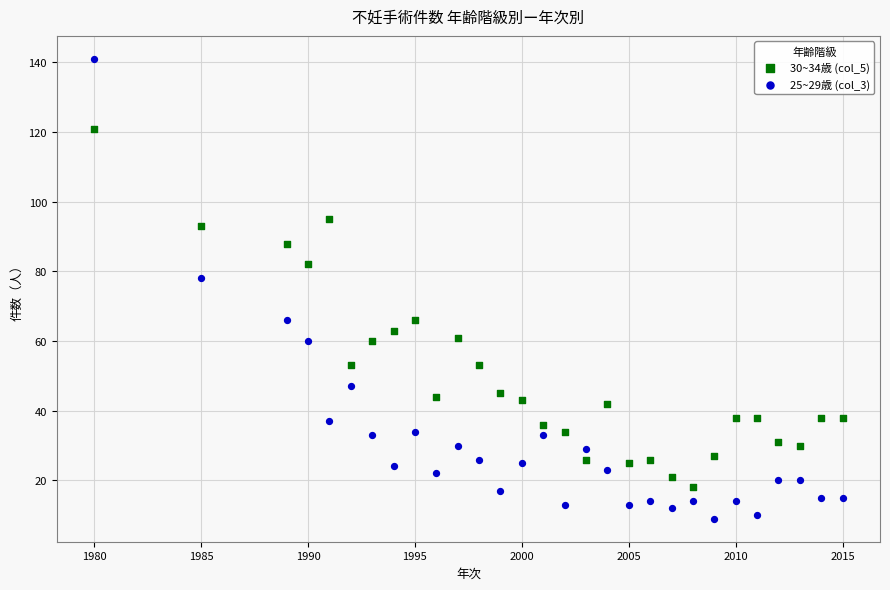

Across all data points, what is the range of X values (max minus min)?

35